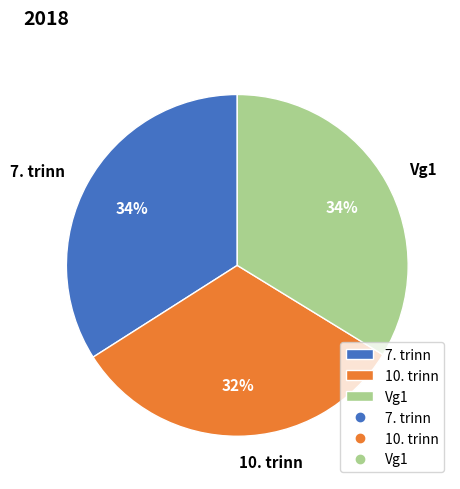

Which category has the smallest portion of the pie?

10. trinn